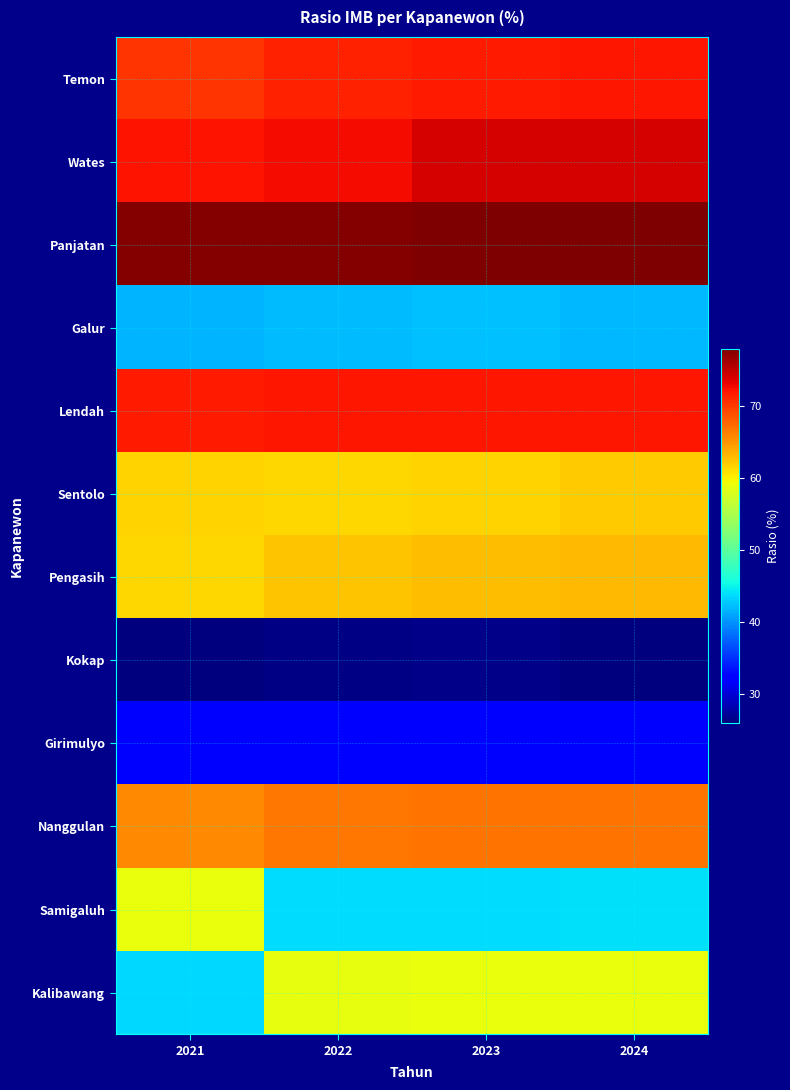

Between 2023 and 2022, which is larger?

2023